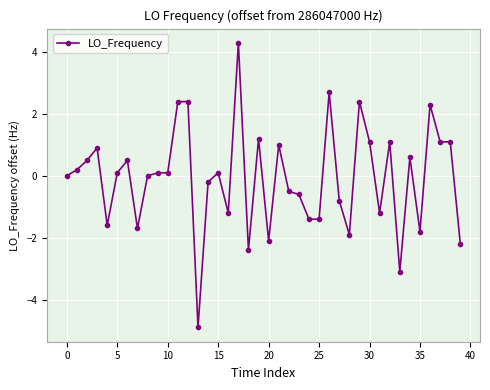

What is the greatest value displayed?

4.3